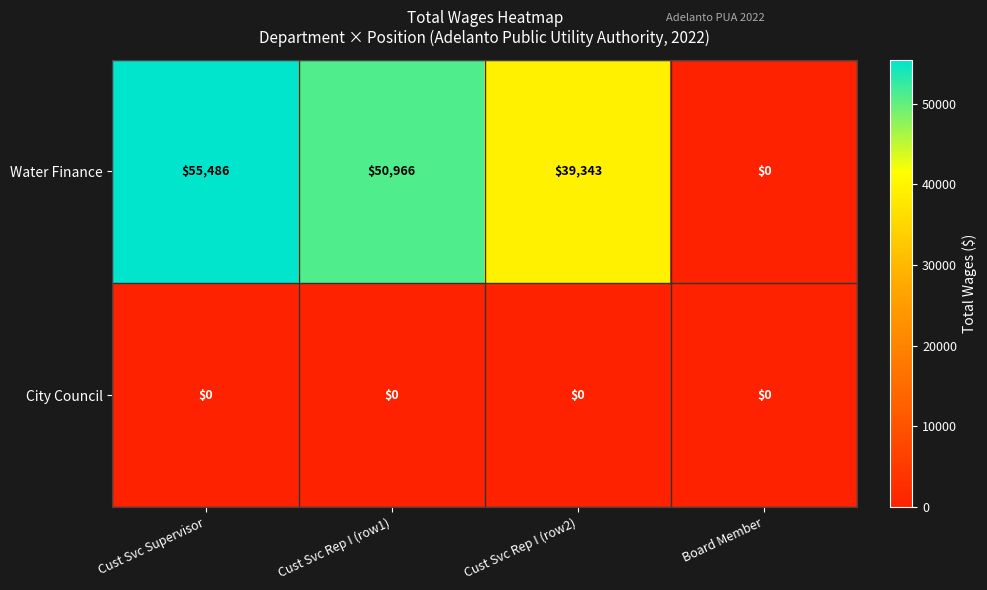

True or false: City Council has a value of 0 at Cust Svc Rep I (row2).

True